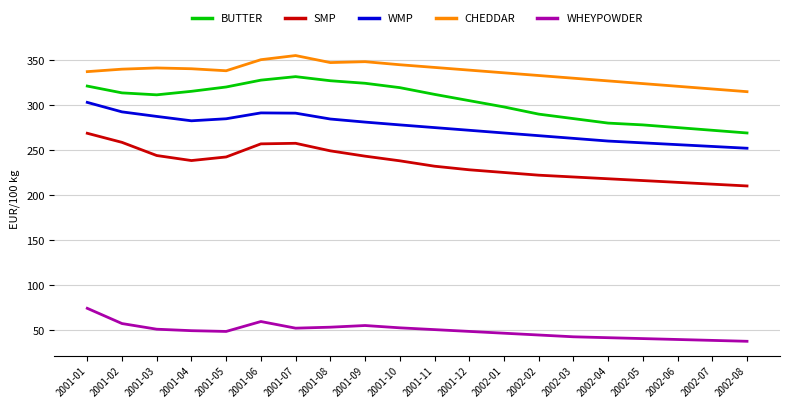

At how many categories does at least one series exceed 296?

20